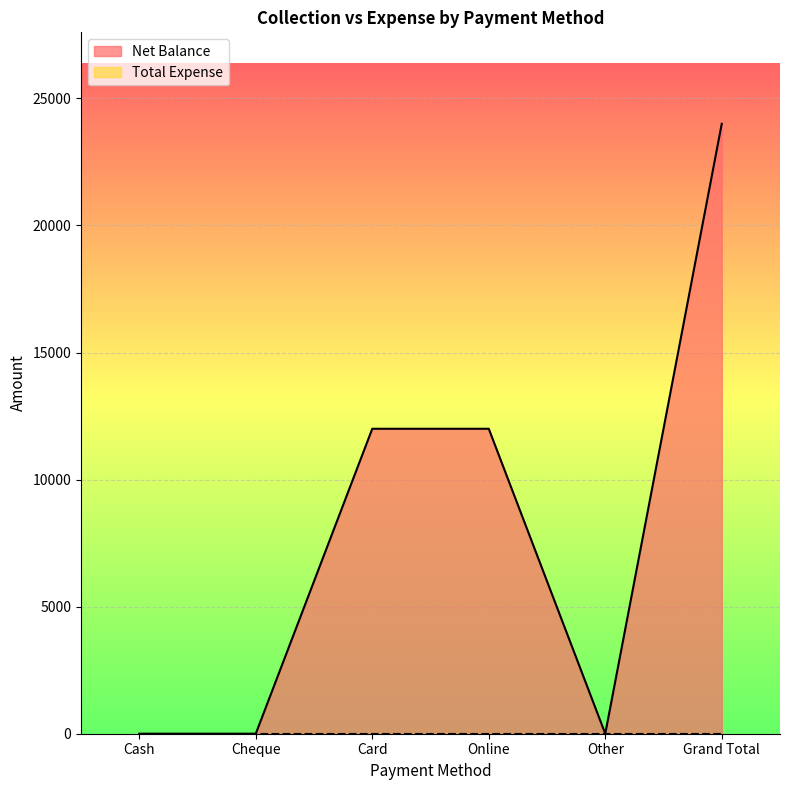

True or false: there are more than 1 points higher than both neighbors.

False